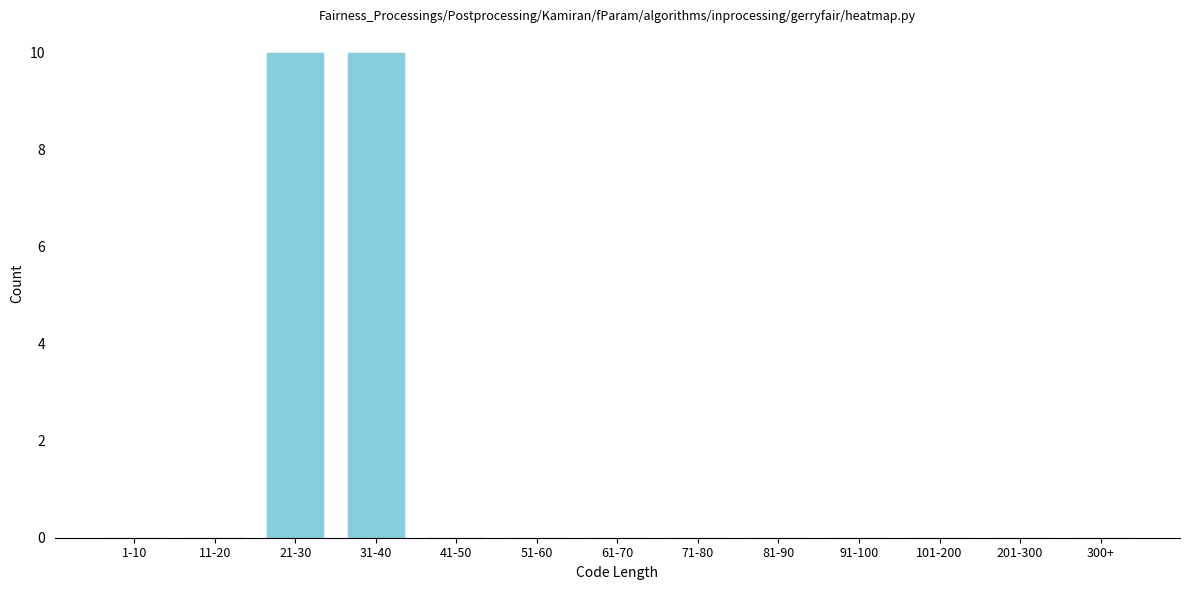

Reading left to right, extract all data points from this chart.

1-10=0	11-20=0	21-30=10	31-40=10	41-50=0	51-60=0	61-70=0	71-80=0	81-90=0	91-100=0	101-200=0	201-300=0	300+=0